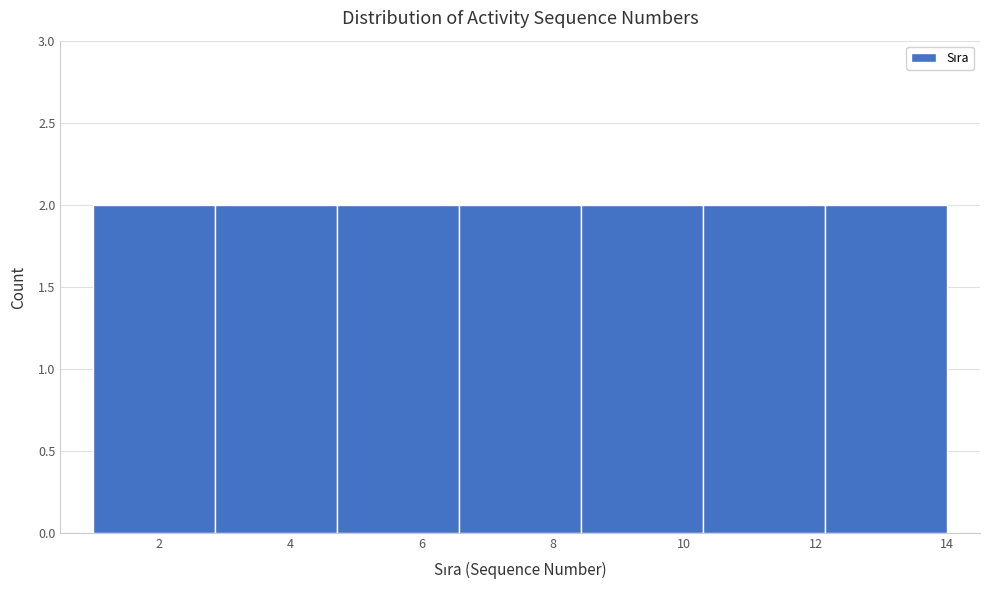

What is the height of the bar covering 10.2 to 12.2 on the x-axis? Neither the bar edges nor the heights are printed on the chart, so give them approximately, as read against the axes.

2